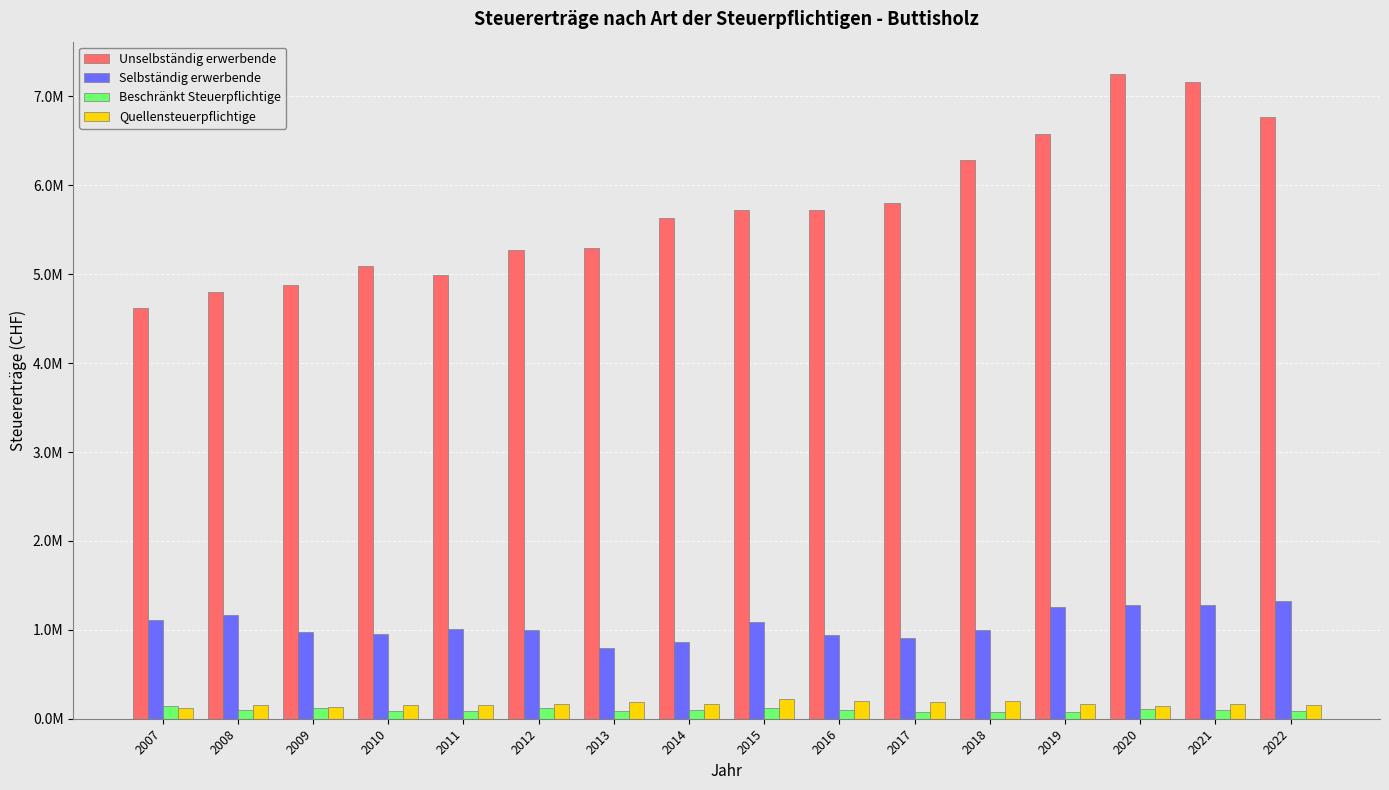

Does the chart contain any negative values?

No